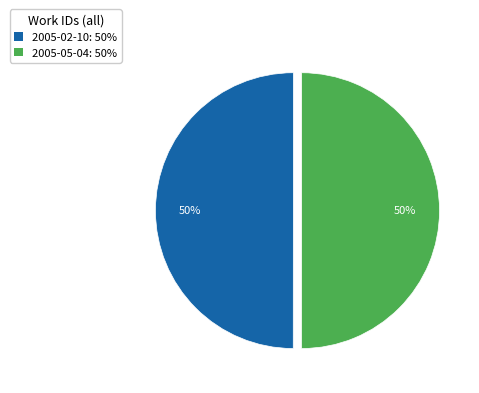

To the nearest percent, what percentage of the pie is 2005-02-10?

50%